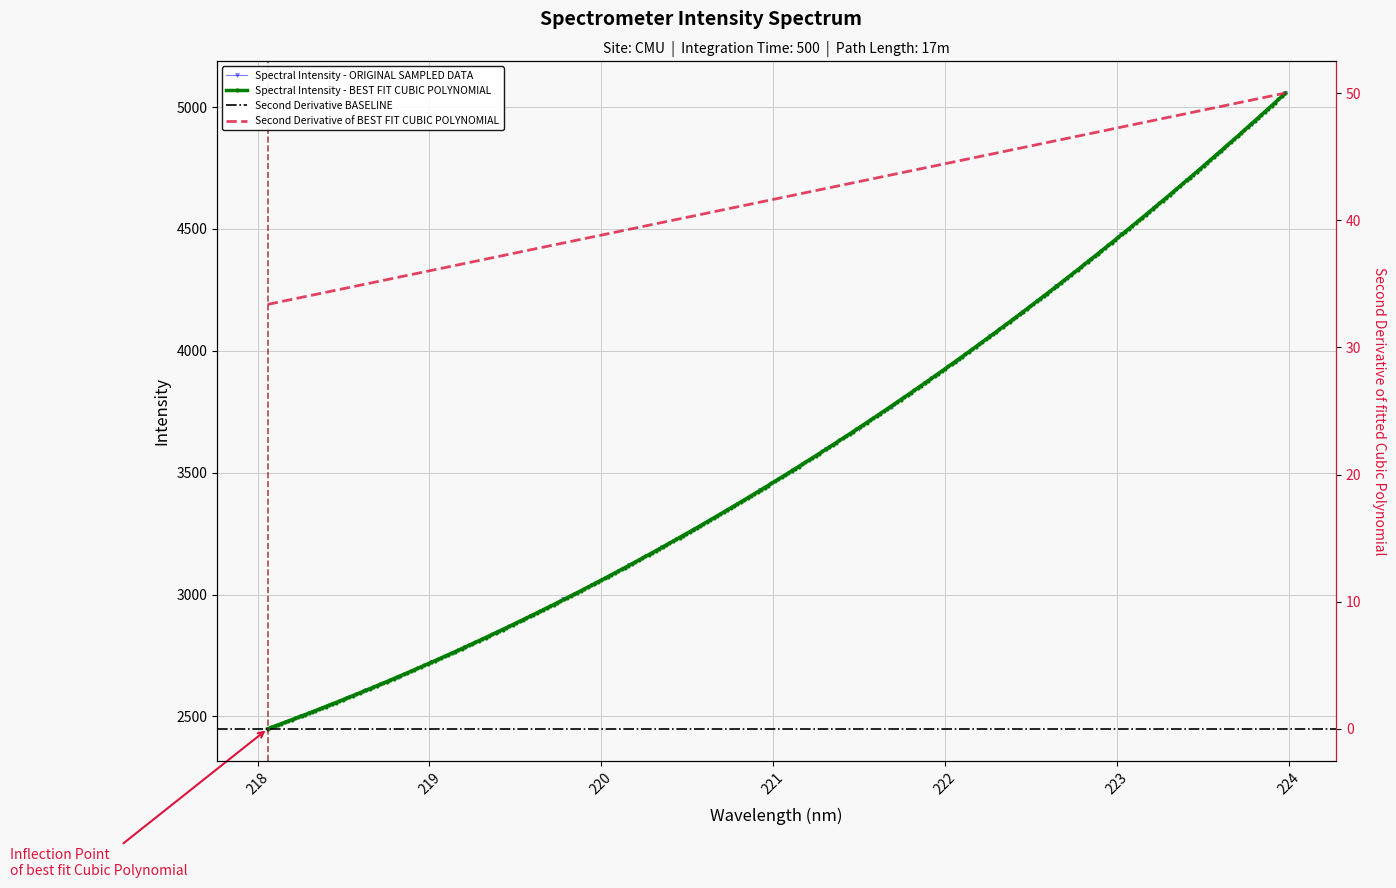

Approximately how many times larger is the value at 218.0596 compared to 223.9802?

0.5